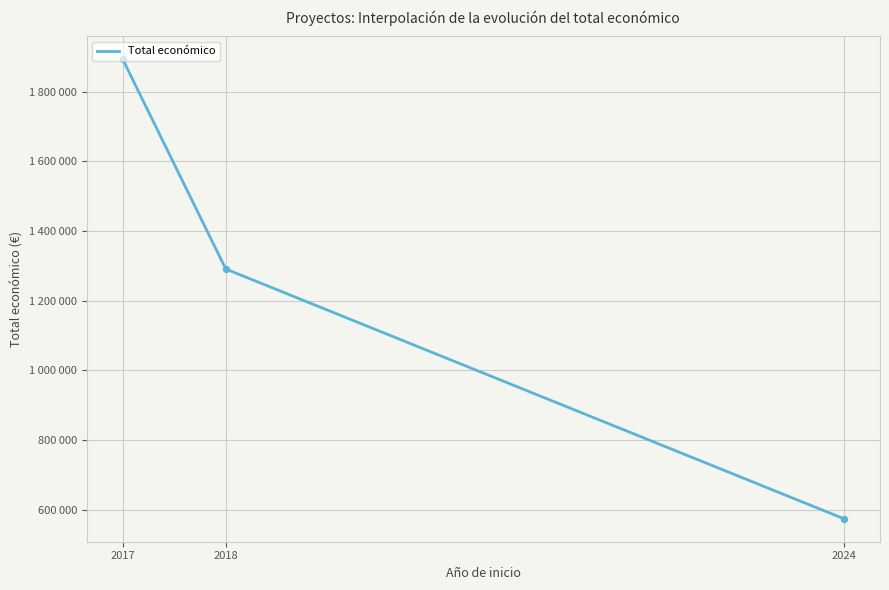

Does the chart have visible grid lines?

Yes